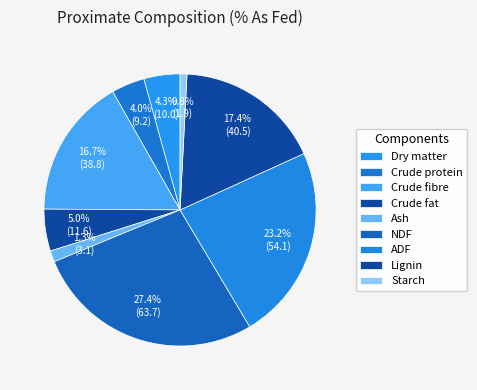

Which category has the biggest portion of the pie?

NDF